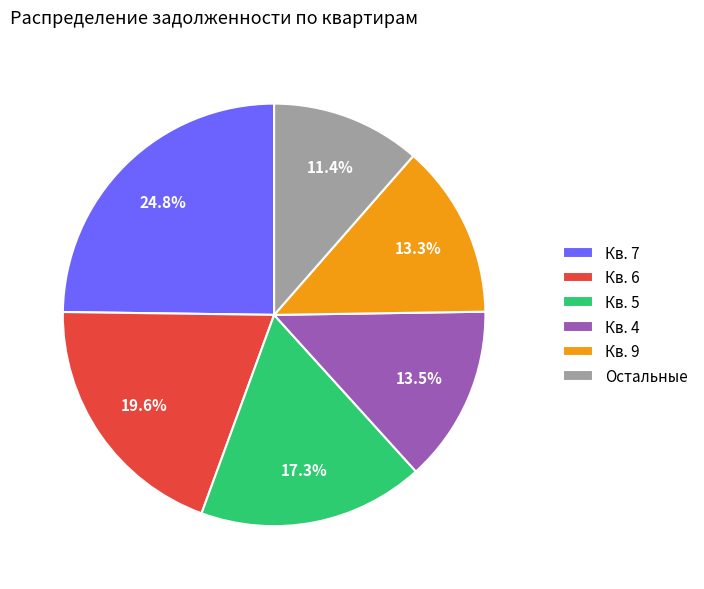

How many segments does this pie chart have?

6